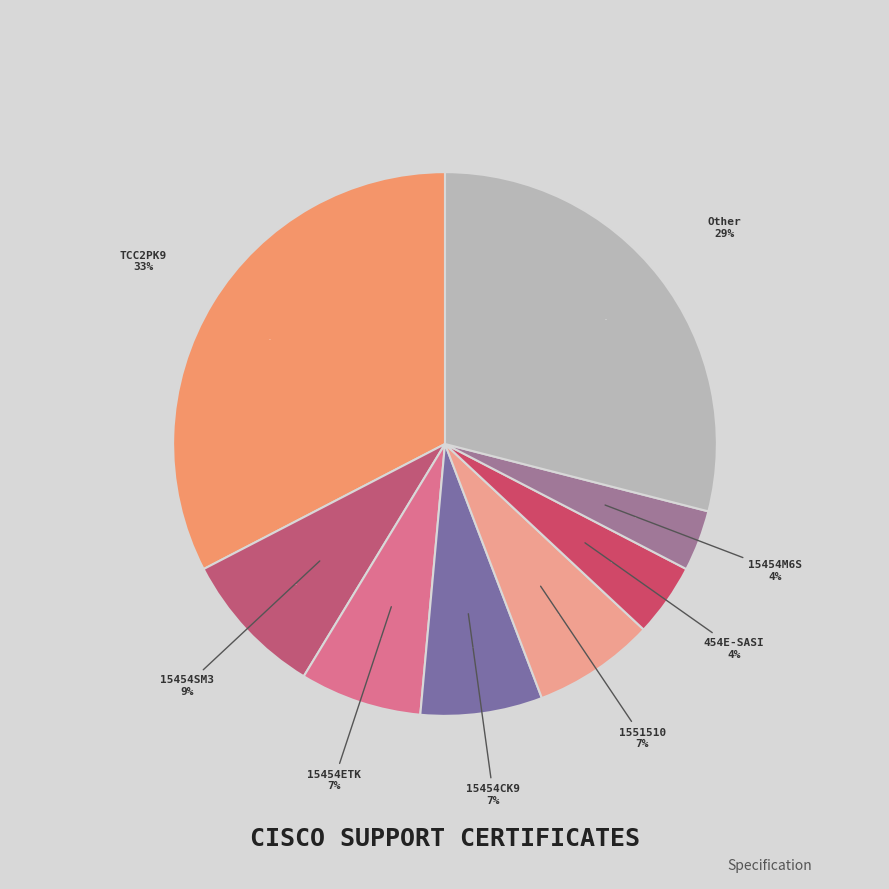

Which category has the biggest portion of the pie?

CON-SNT-TCC2PK9